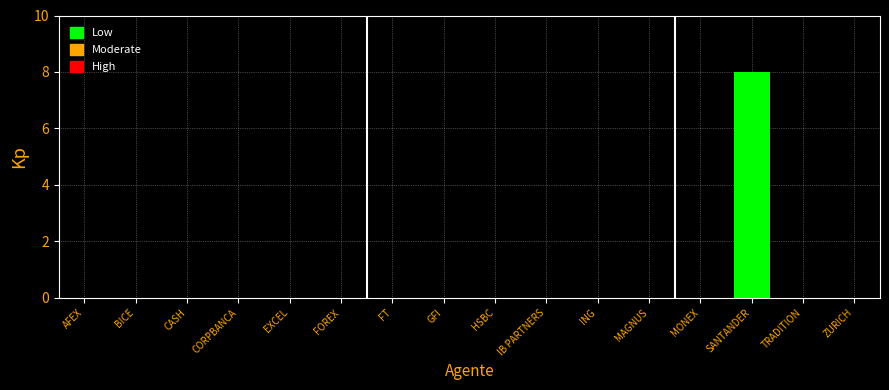

At which category does the chart reach its peak across all series?

SANTANDER